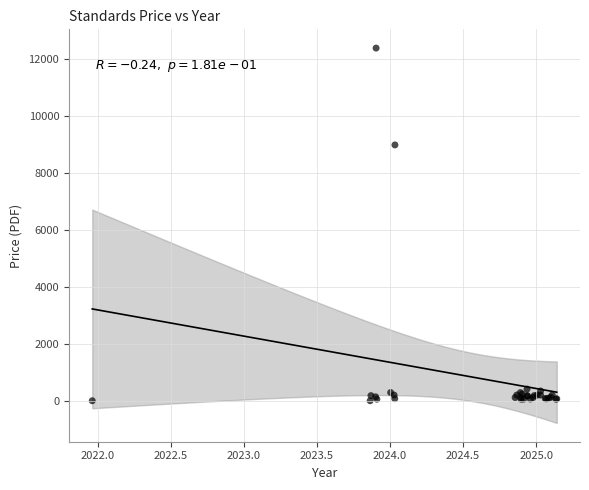

What Y value in the scatter plot is closest to 6210?

9000.0